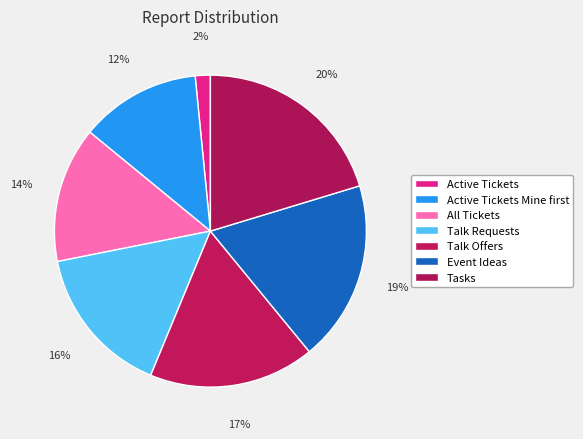

Count the number of slices in the pie.

7